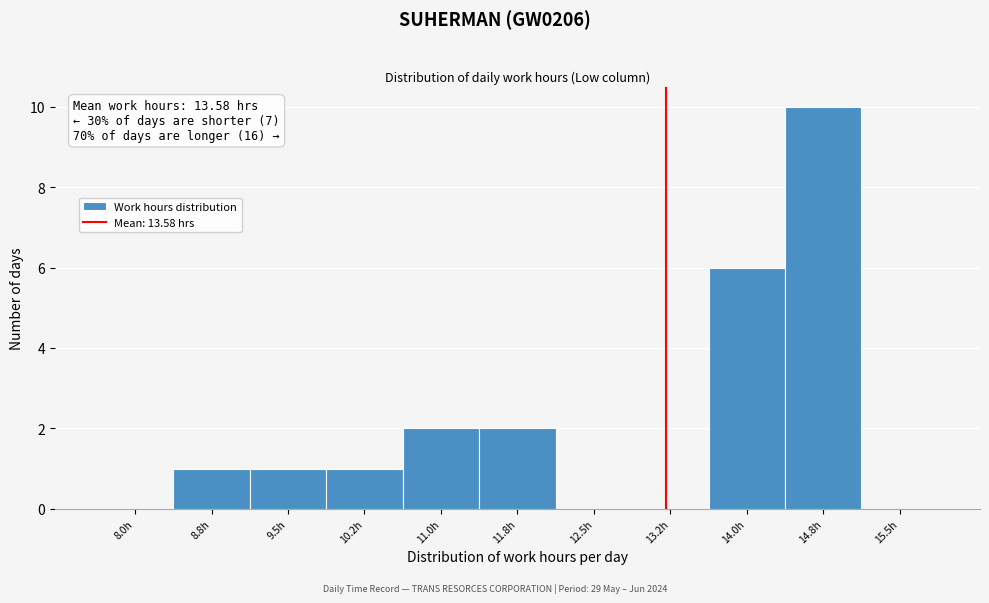

Reading right to left, extract all data points from this chart.

15.5h=0	14.8h=10	14.0h=6	13.2h=0	12.5h=0	11.8h=2	11.0h=2	10.2h=1	9.5h=1	8.8h=1	8.0h=0